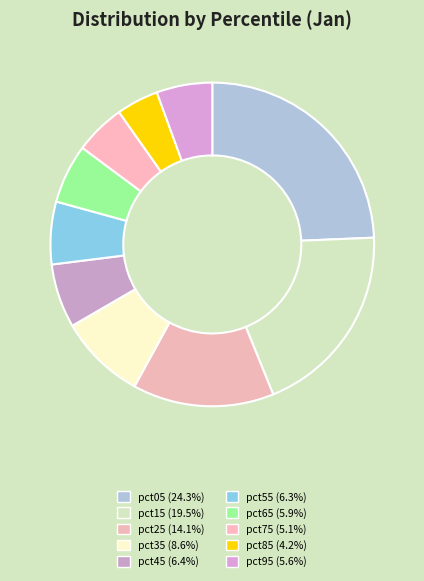

What is the ratio of the value at pct65 to the value at pct15?

0.3